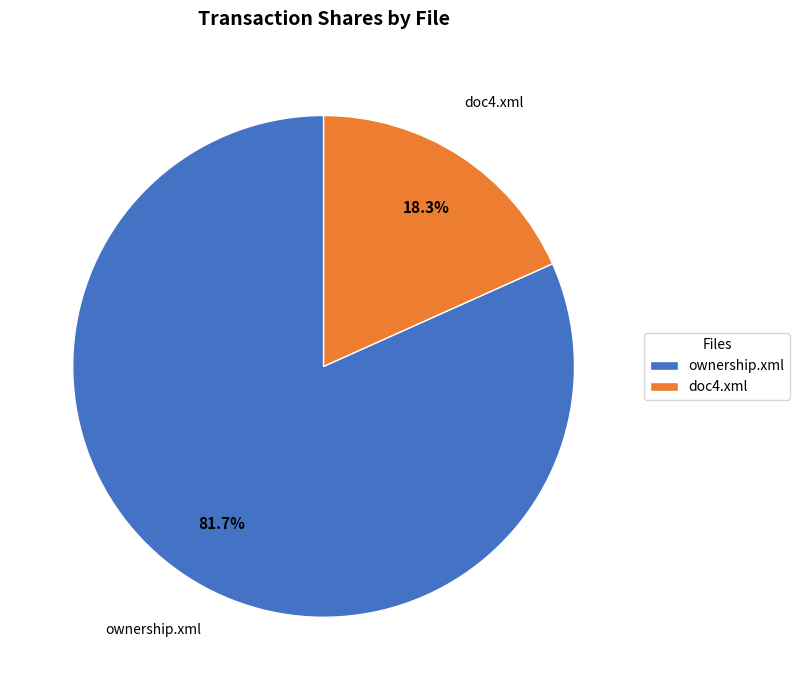

Count the number of slices in the pie.

2